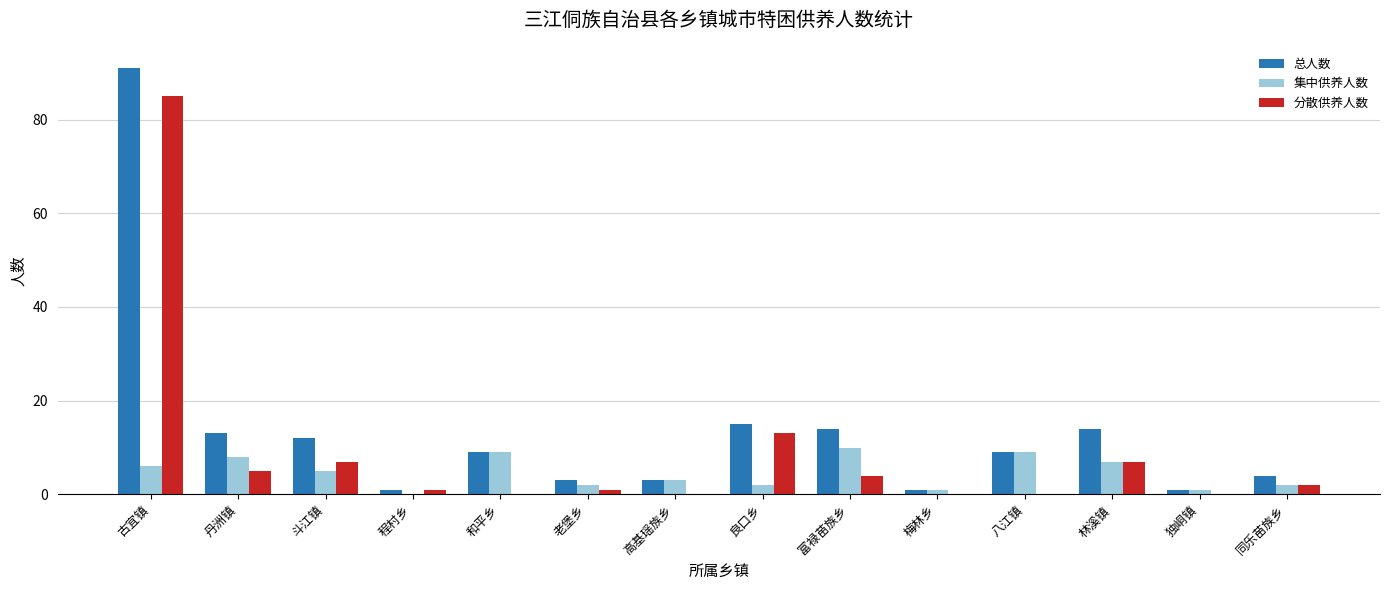

What is the sum of all 分散供养人数 values?

125